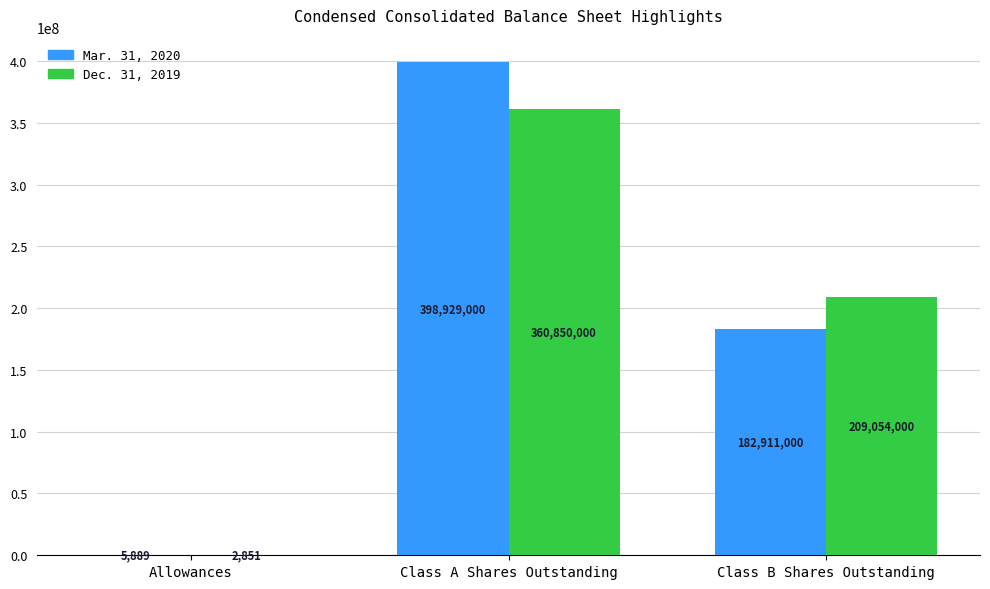

Is it true that Mar. 31, 2020 equals 181932629 at Class A Shares Outstanding?

False